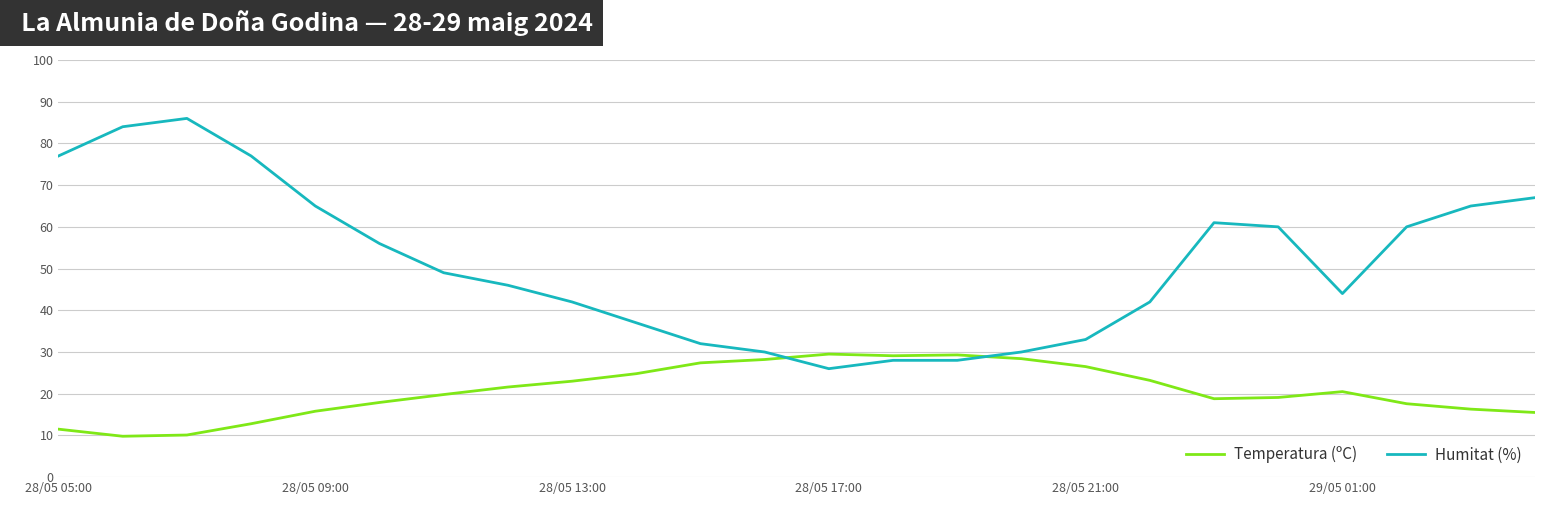

How many times do Temperatura (ºC) and Humitat (%) cross each other?

2